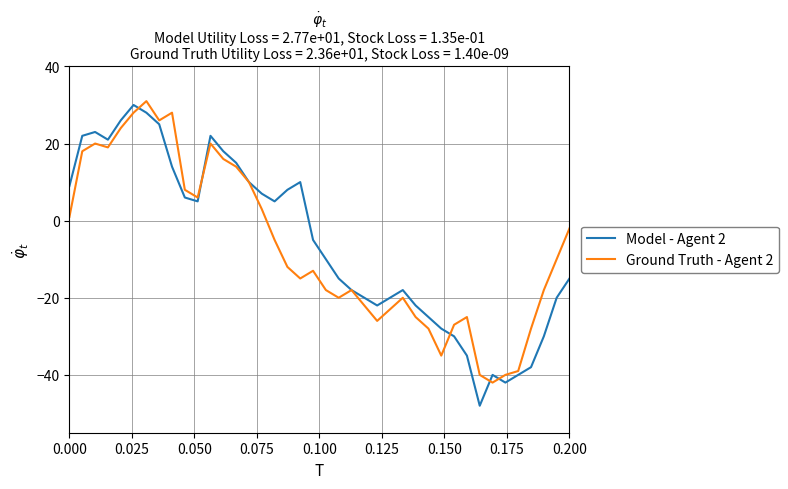

What is the lowest value of the Ground Truth - Agent 2 series?

-42